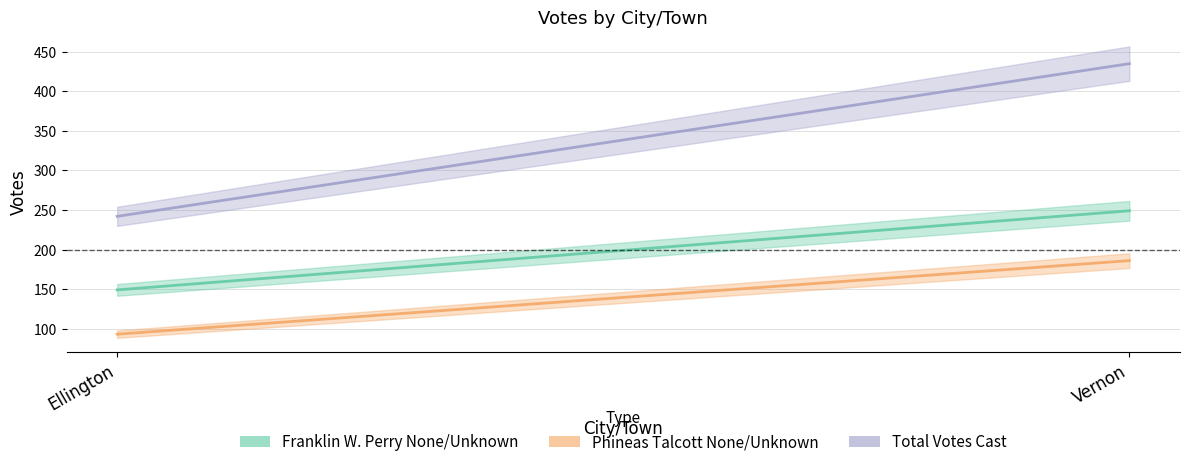

Reading left to right, list all the values displayed in this chart.

Franklin W. Perry None/Unknown: Ellington=149	Vernon=249
Phineas Talcott None/Unknown: Ellington=93	Vernon=186
Total Votes Cast: Ellington=242	Vernon=435